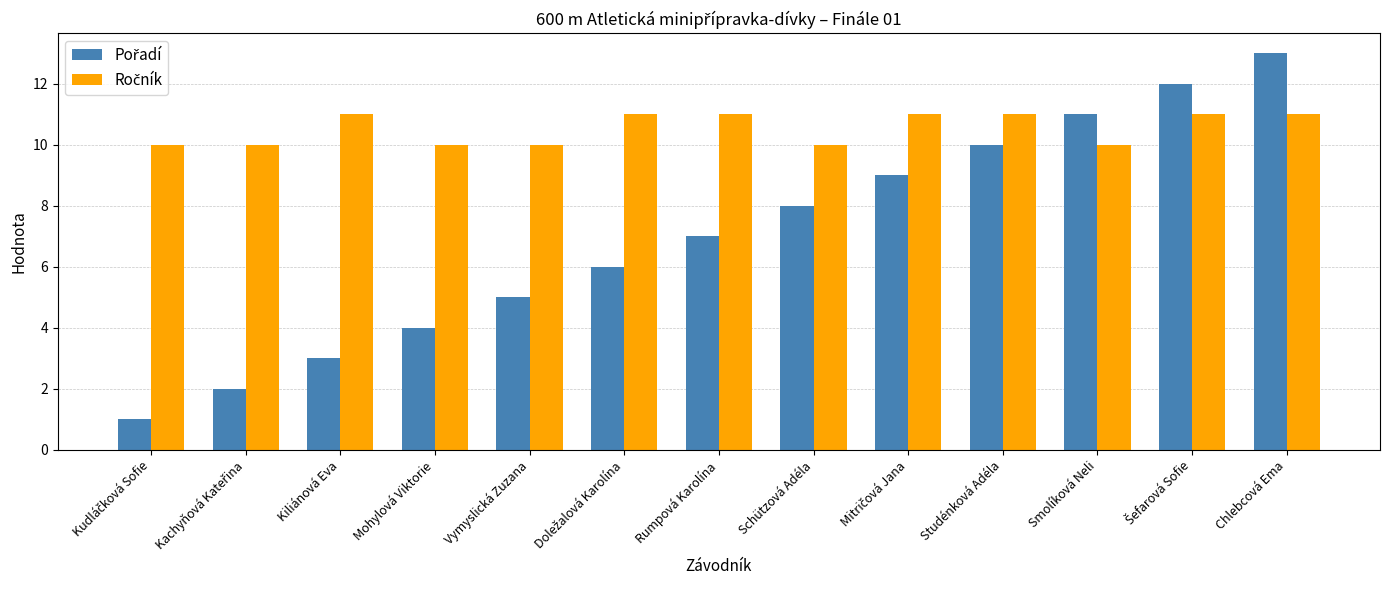

Which label corresponds to the largest value in the chart?

Chlebcová Ema